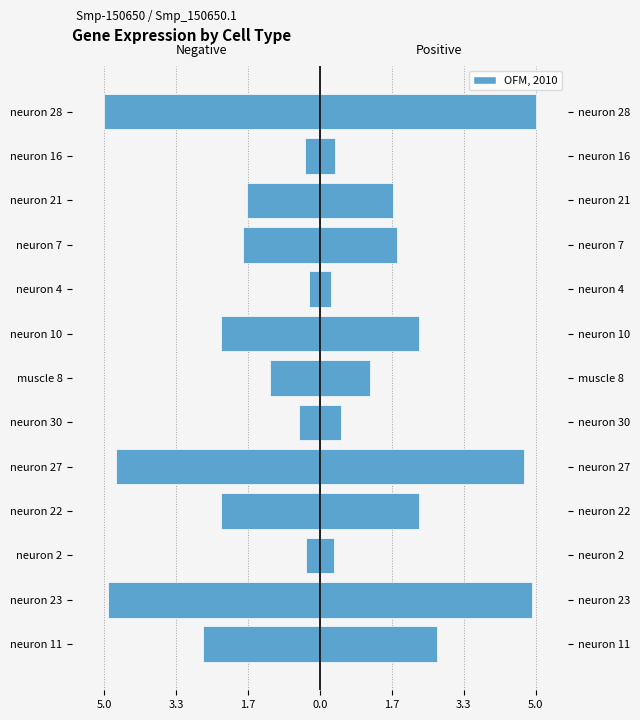

What is the value of the log2FC (right) bar at the 4th from the left?

2.3